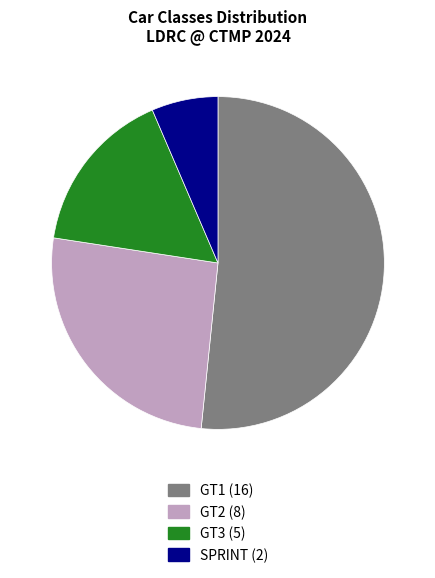

Between GT2 and SPRINT, which is larger?

GT2